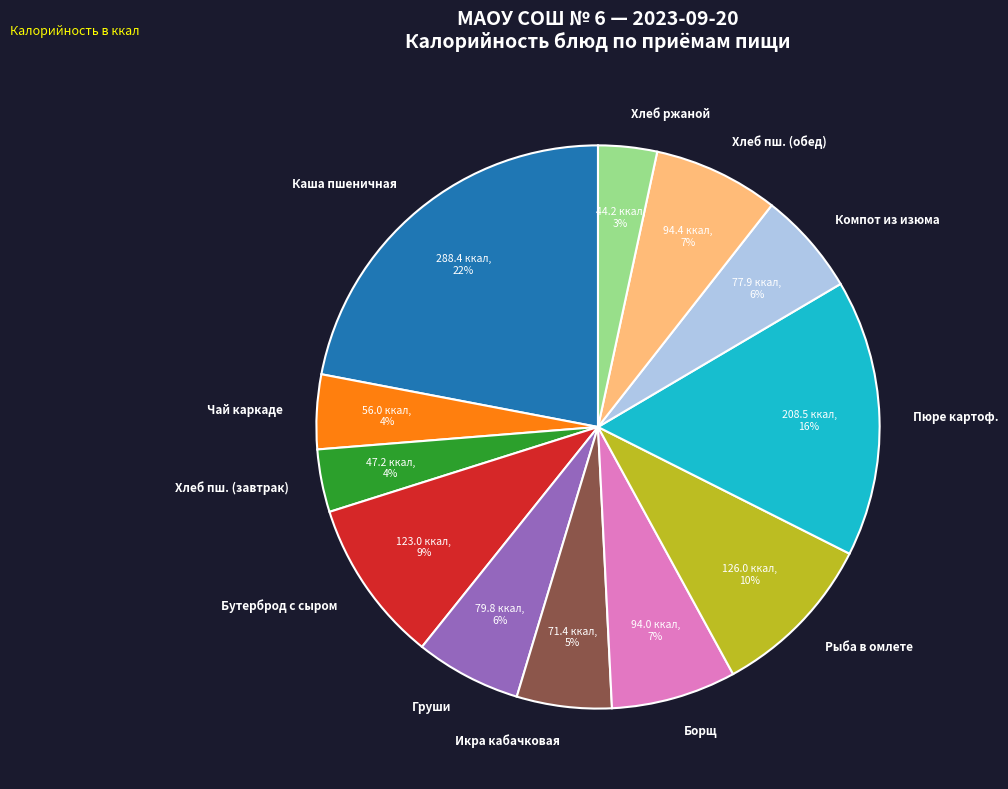

To the nearest percent, what is the difference between the largest and smallest slice percentages?

19%